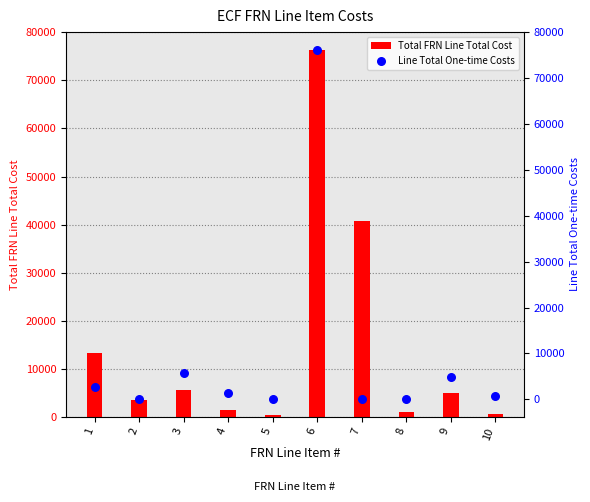

Which series has the widest spread of Y values?

Line Total One-time Costs